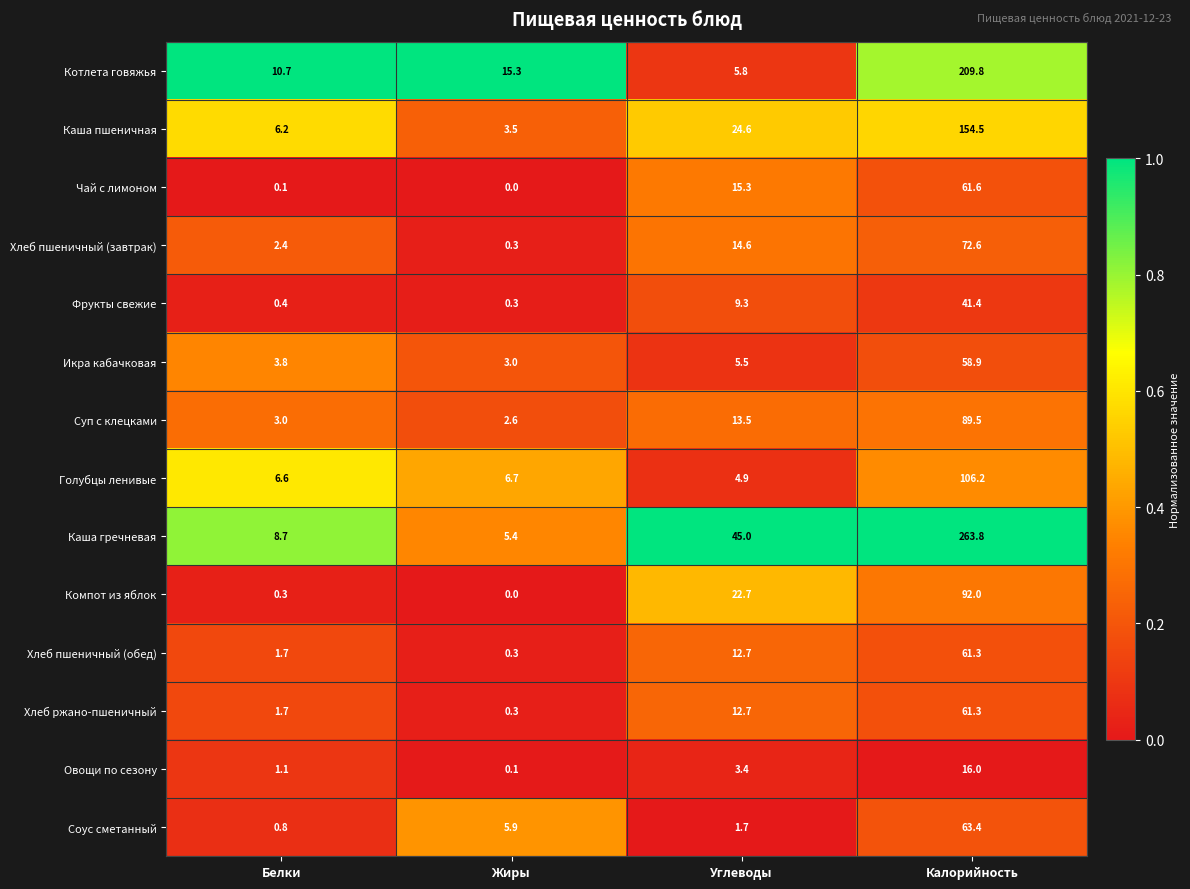

Rank the categories by Голубцы ленивые value from highest to lowest.

Калорийность, Жиры, Белки, Углеводы